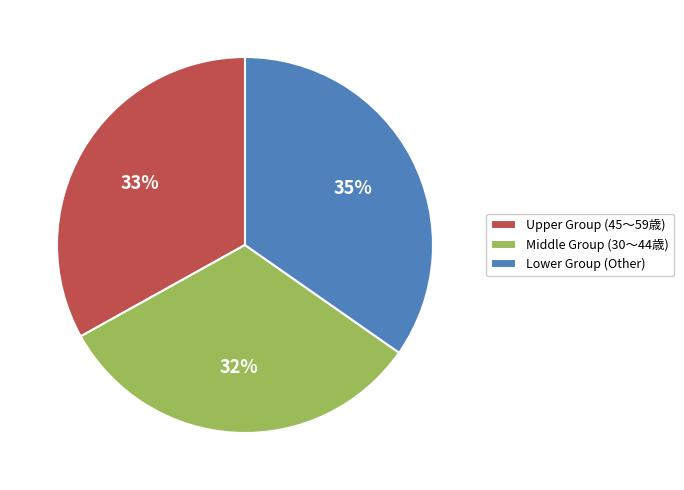

Combined, do Lower Group (Other) and Middle Group (30～44歳) account for over 50%?

Yes